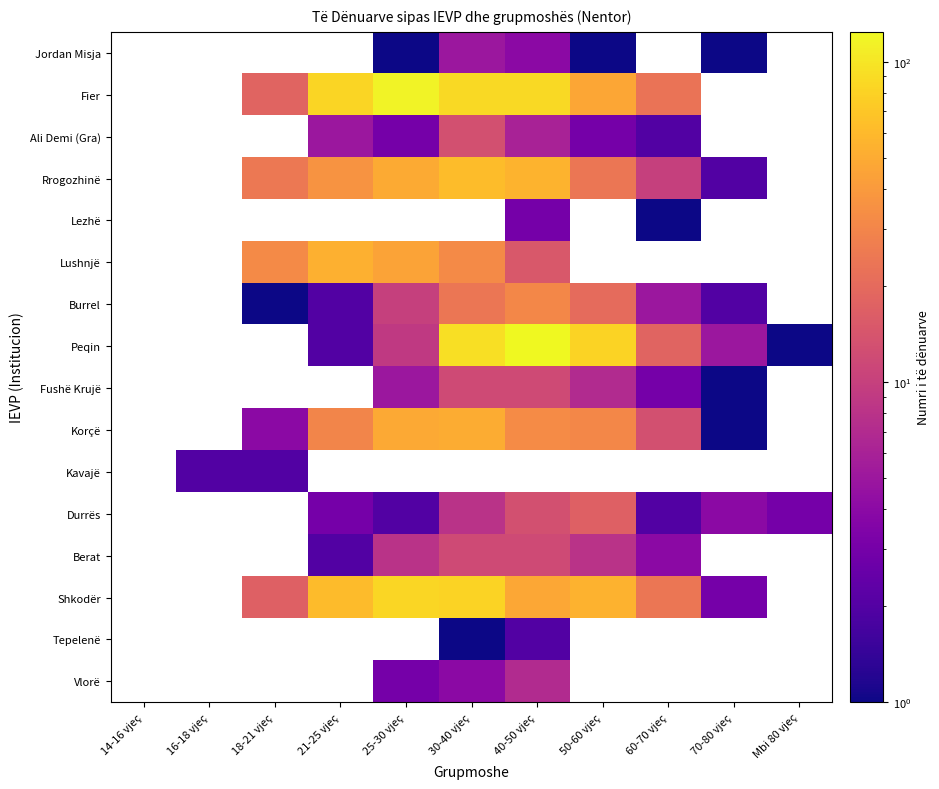

True or false: Berat has a value of 2.0 at 21-25 vjeç.

True